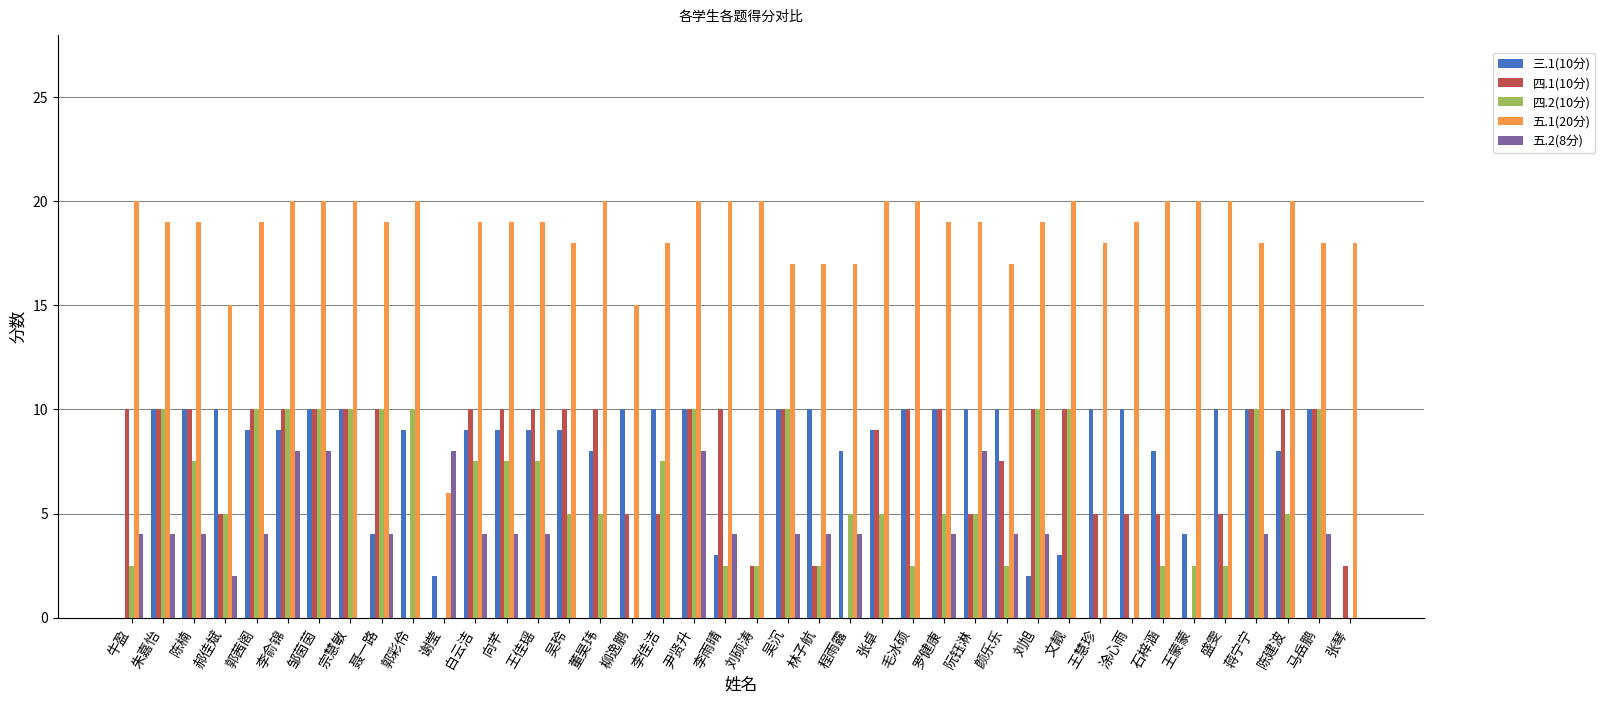

Which series has the largest total across all categories?

五.1(20分)